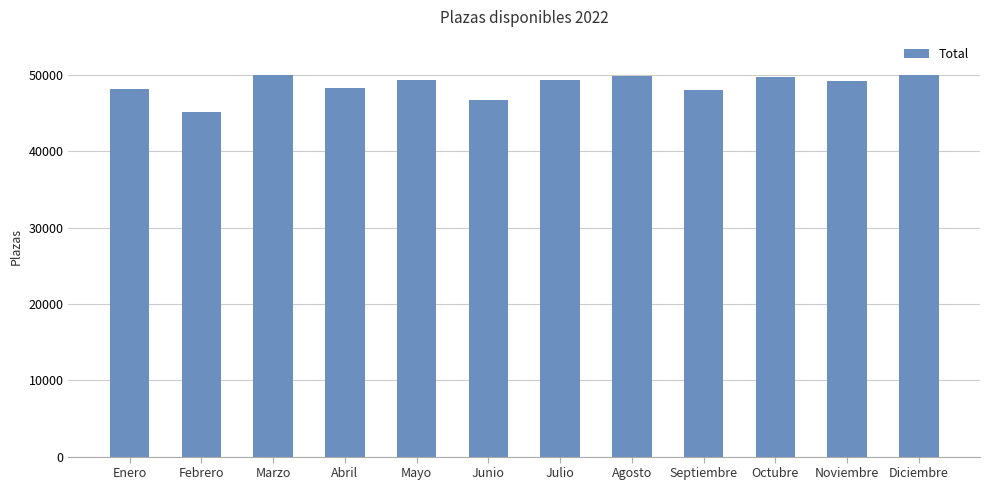

Which has a higher value, Septiembre or Marzo?

Marzo